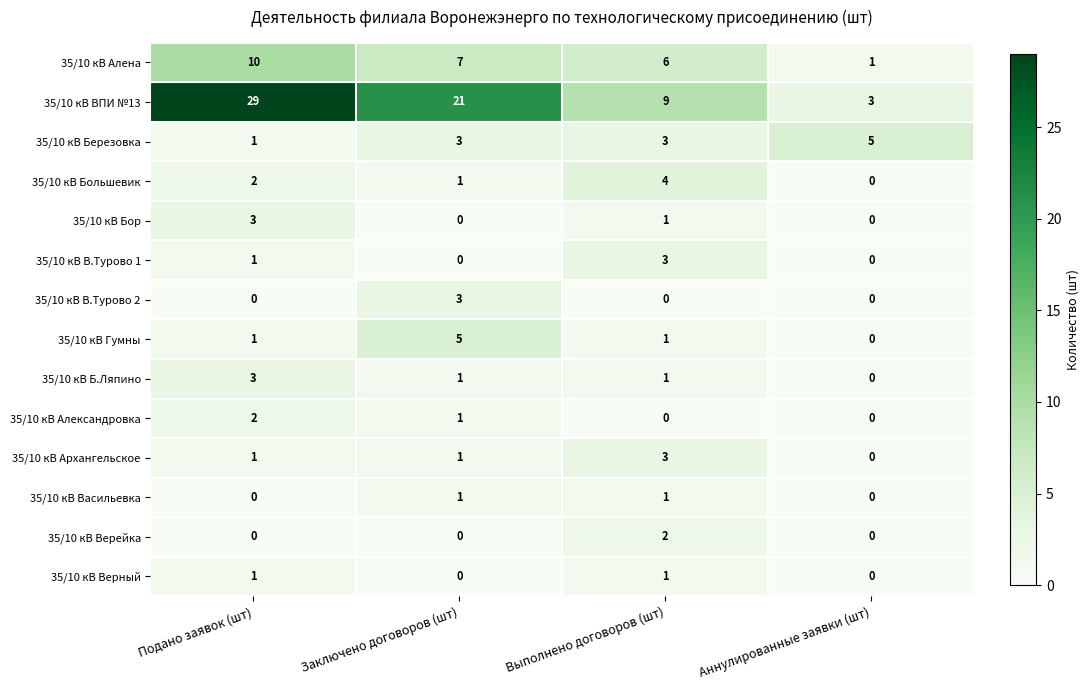

What is the sum of the 35/10 кВ В.Турово 1 values at Выполнено договоров (шт) and Подано заявок (шт)?

4